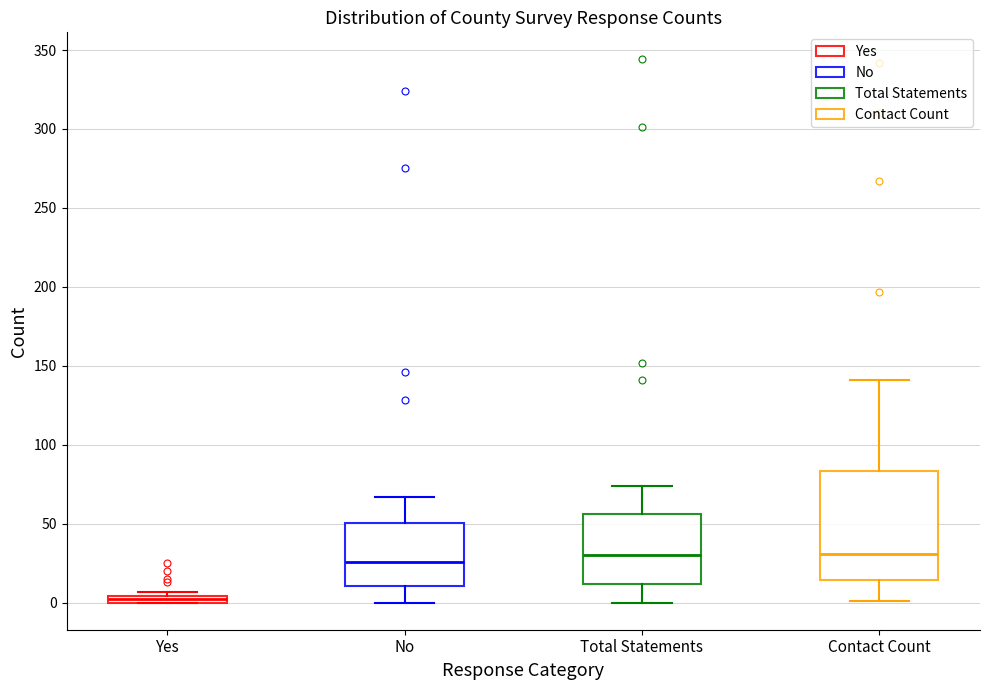

Which box has the lowest median line?

Yes